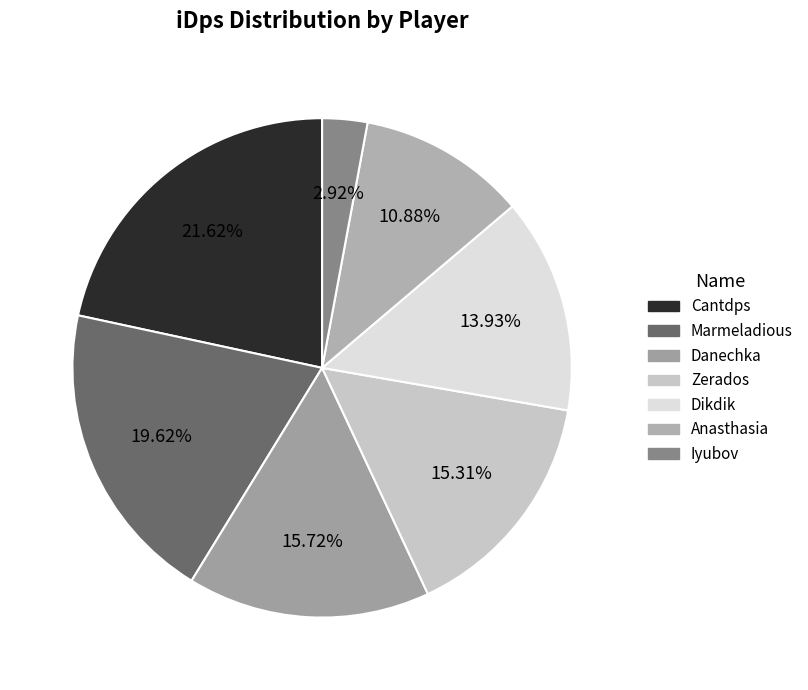

Does any single category account for the majority?

No